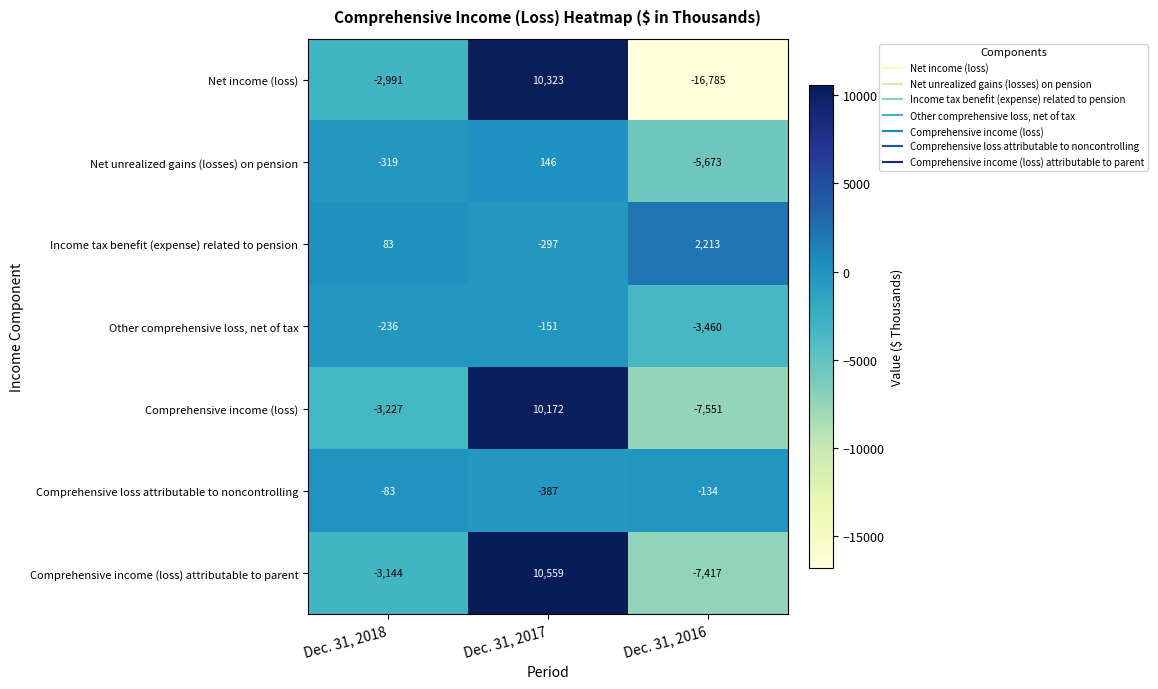

Where is Net unrealized gains (losses) on pension nearest to the value -2763?

Dec. 31, 2018